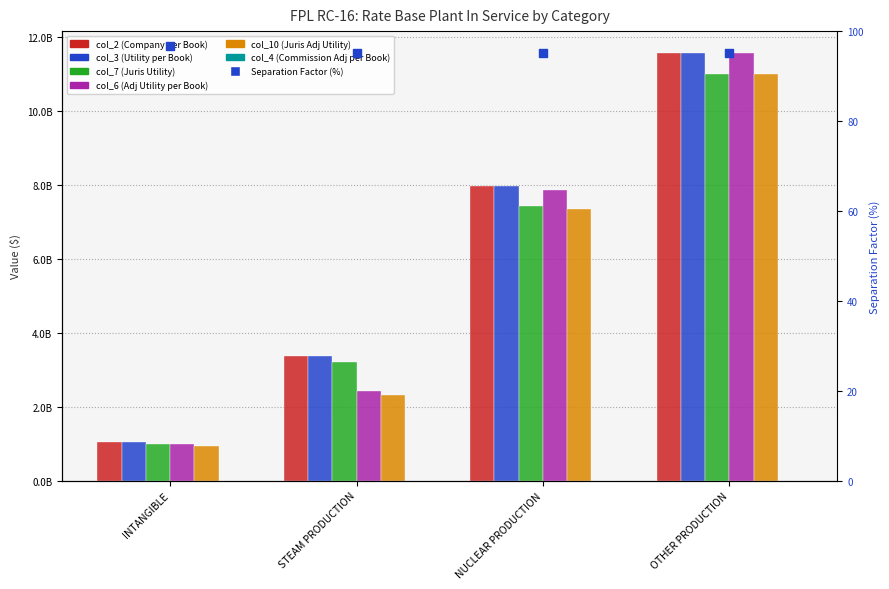

At how many categories does at least one series exceed 2929209430?

3